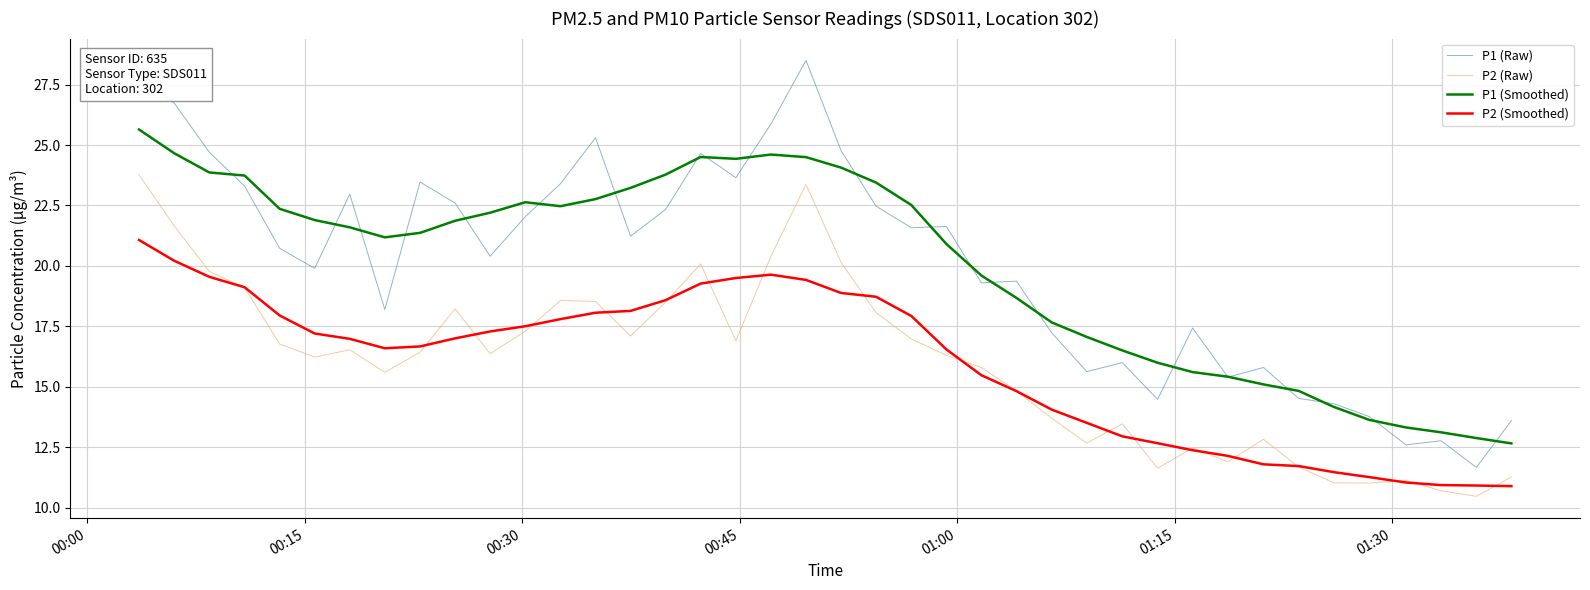

Which series has the widest spread of values?

P1 (Raw)